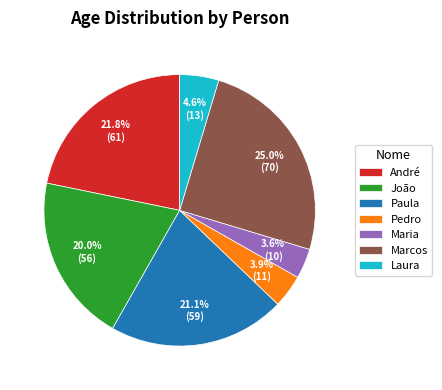

To the nearest percent, what is the difference between the largest and smallest slice percentages?

21%